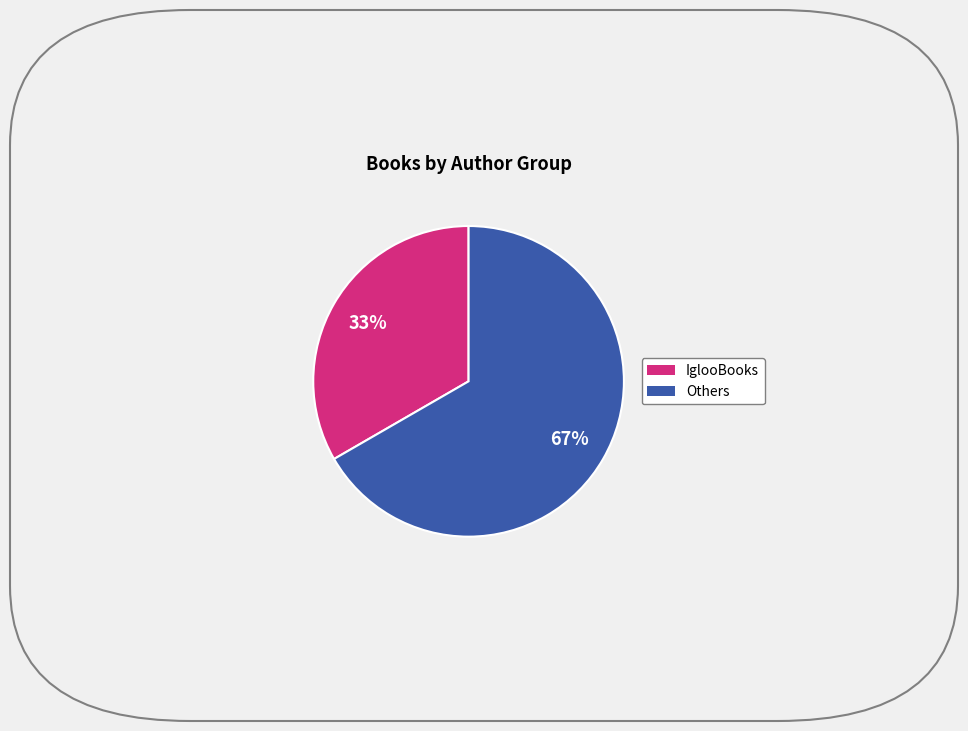

Count the number of slices in the pie.

2